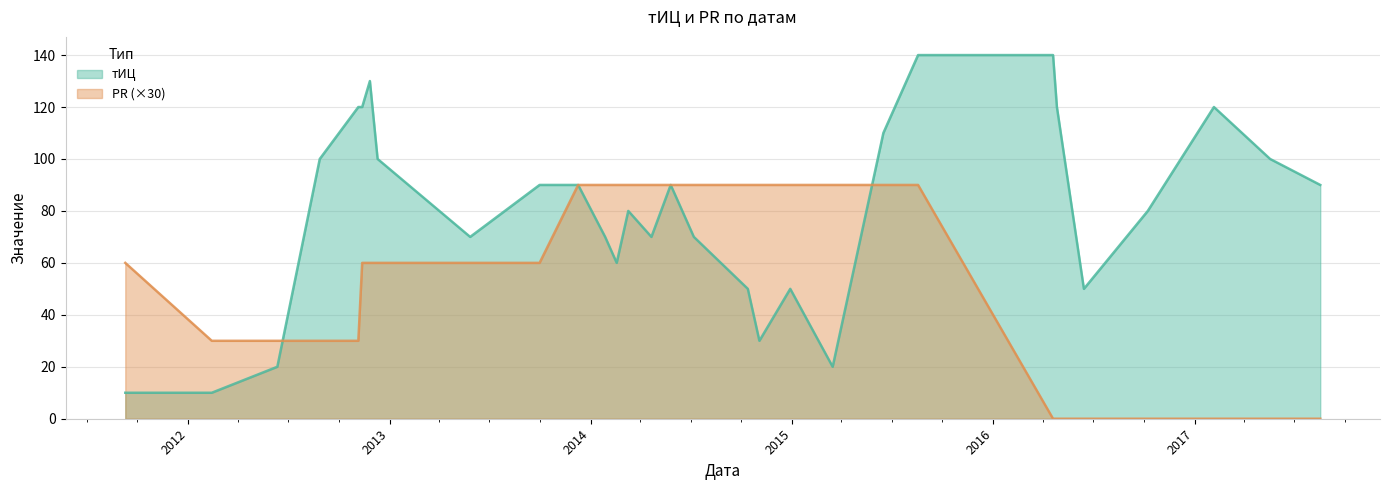

What position from the right is 2017-02-05?

3